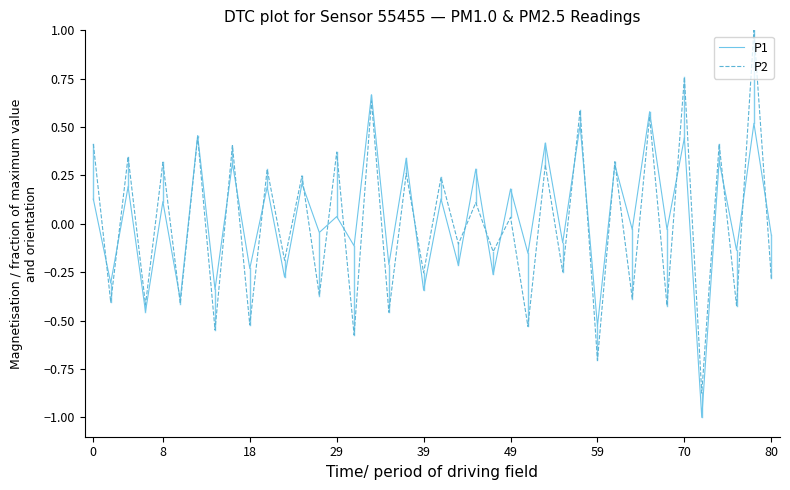

List the series in order of their peak value, lowest first.

P1, P2